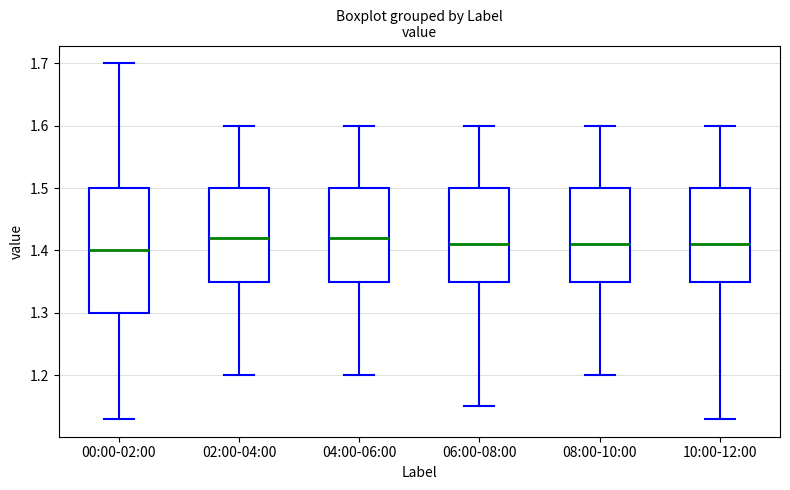

Reading left to right, read every box against the y-axis: the position of its median line, the range the box covers, and the ends of its whiskers. The values are not printed on the chart, so give them approximately, as read against the axis.

00:00-02:00: median 1.40, box 1.30 to 1.50, whiskers 1.13 to 1.70
02:00-04:00: median 1.42, box 1.35 to 1.50, whiskers 1.20 to 1.60
04:00-06:00: median 1.42, box 1.35 to 1.50, whiskers 1.20 to 1.60
06:00-08:00: median 1.41, box 1.35 to 1.50, whiskers 1.15 to 1.60
08:00-10:00: median 1.41, box 1.35 to 1.50, whiskers 1.20 to 1.60
10:00-12:00: median 1.41, box 1.35 to 1.50, whiskers 1.13 to 1.60